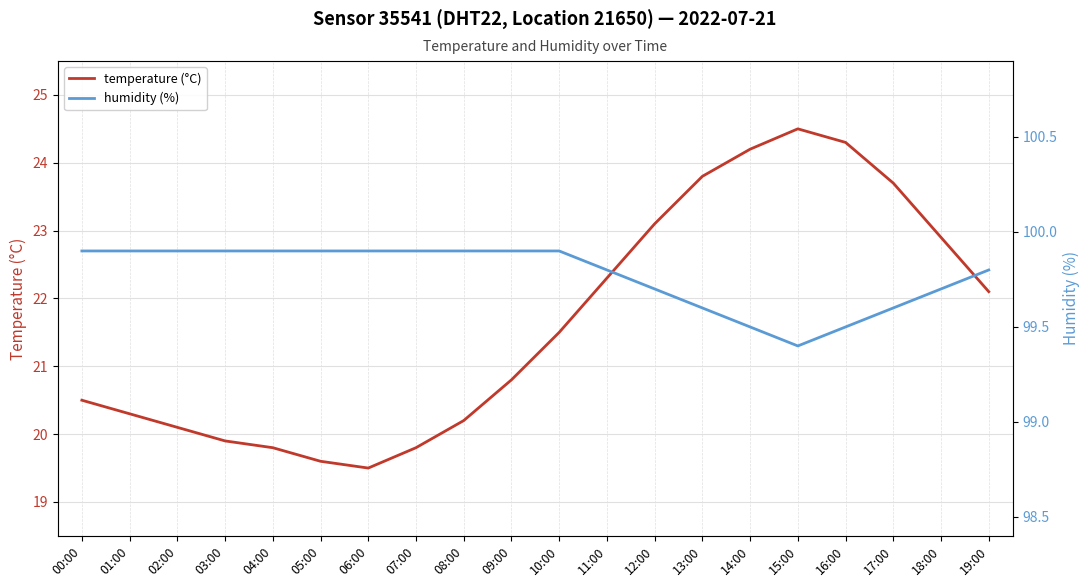

Reading right to left, list all the values displayed in this chart.

temperature (°C): 22.1	22.9	23.7	24.3	24.5	24.2	23.8	23.1	22.3	21.5	20.8	20.2	19.8	19.5	19.6	19.8	19.9	20.1	20.3	20.5
humidity (%): 99.8	99.7	99.6	99.5	99.4	99.5	99.6	99.7	99.8	99.9	99.9	99.9	99.9	99.9	99.9	99.9	99.9	99.9	99.9	99.9